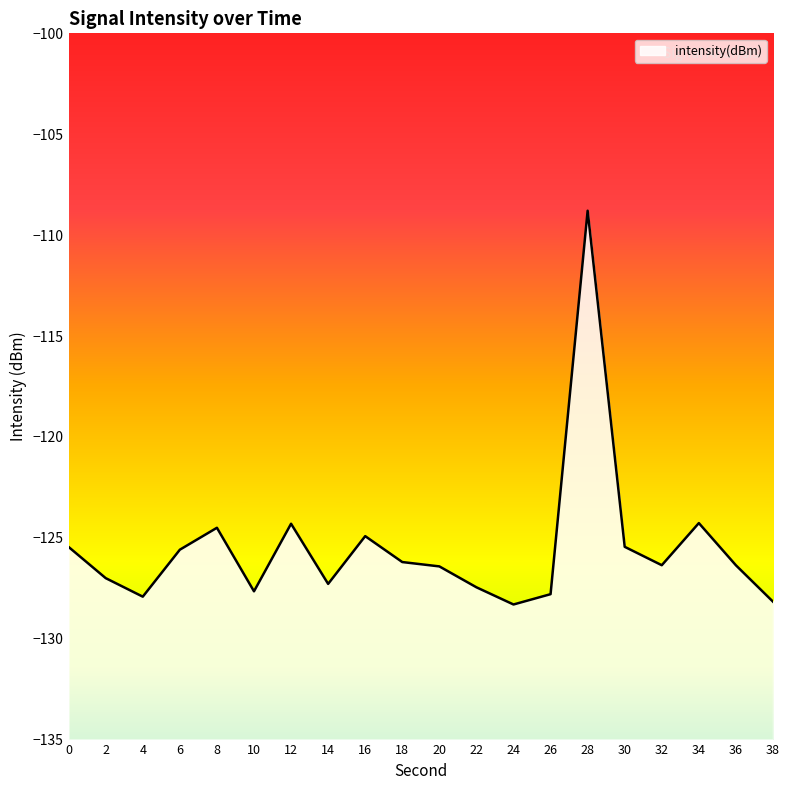

How many distinct data groups are displayed?

1